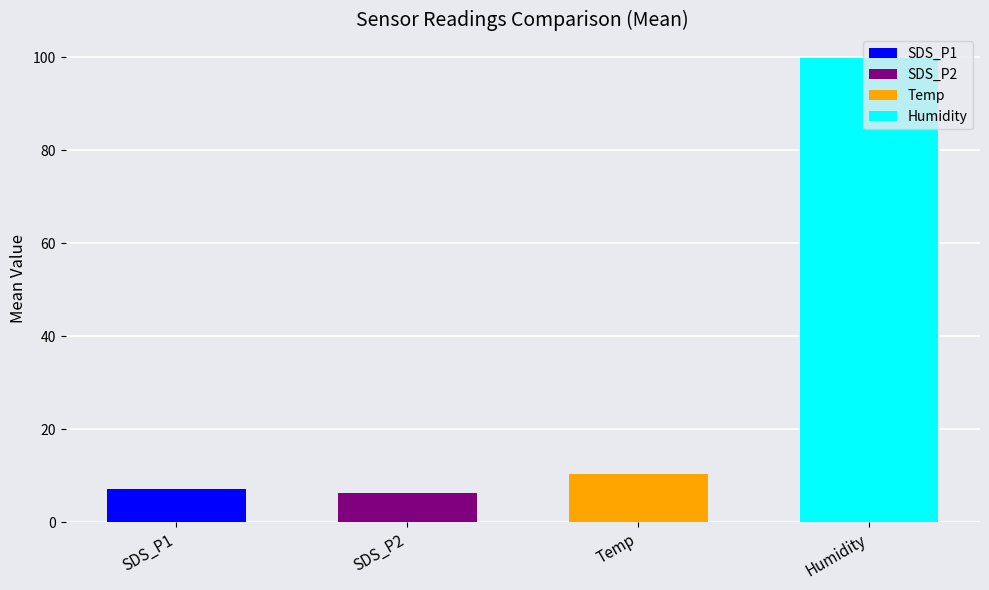

Which series has the largest total across all categories?

Humidity